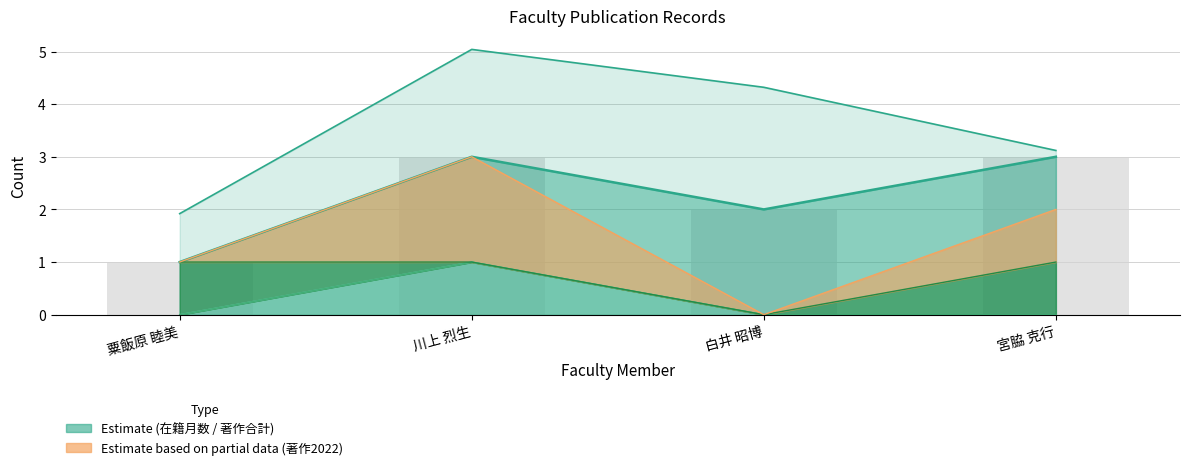

The value of 著作合計 at 宮脇 克行 is 1.4. True or false?

False